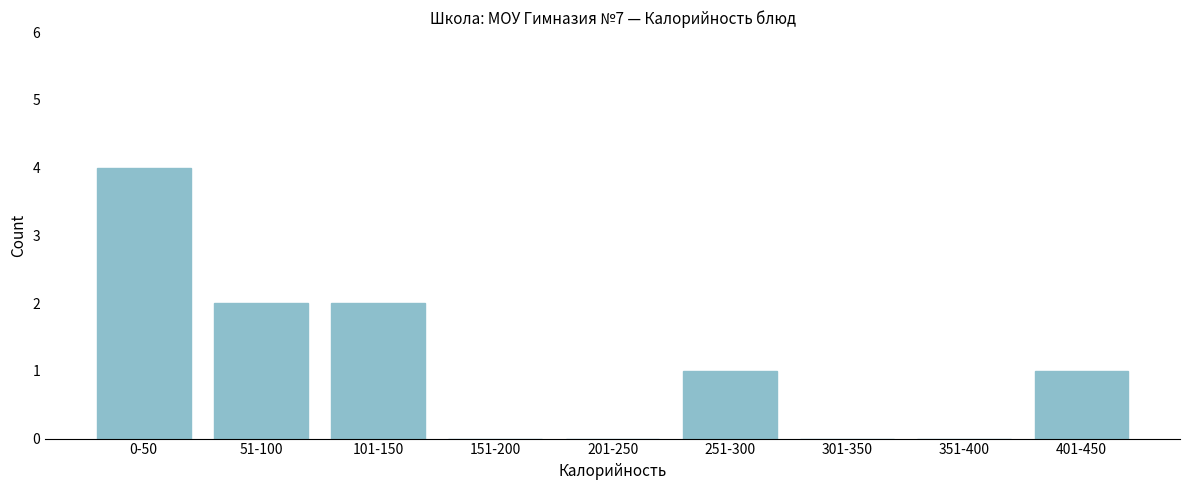

Reading right to left, transcribe all the data shown in this chart.

401-450=1	351-400=0	301-350=0	251-300=1	201-250=0	151-200=0	101-150=2	51-100=2	0-50=4